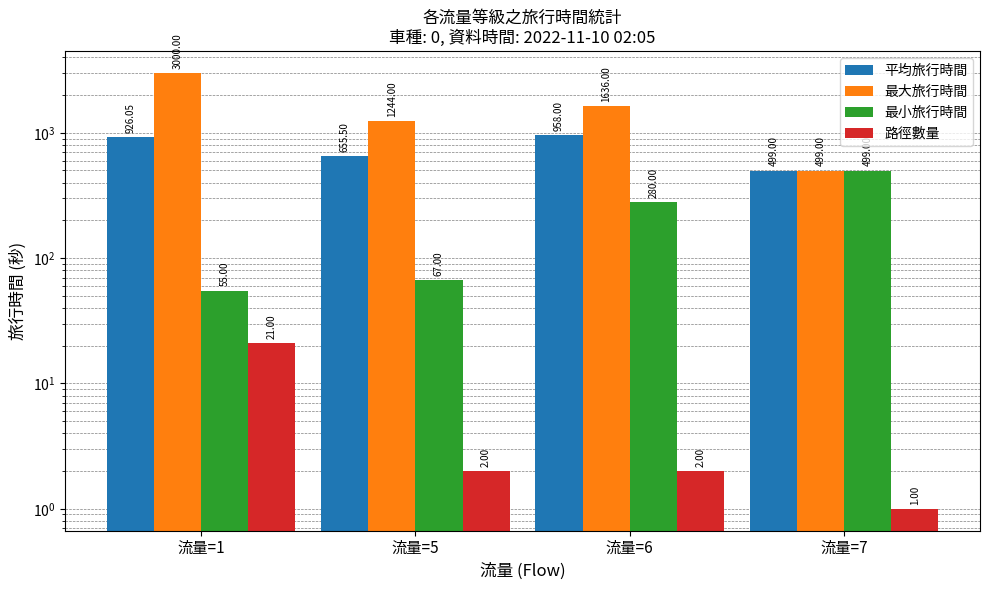

What is the total value across all series at 流量=7?

1498.0